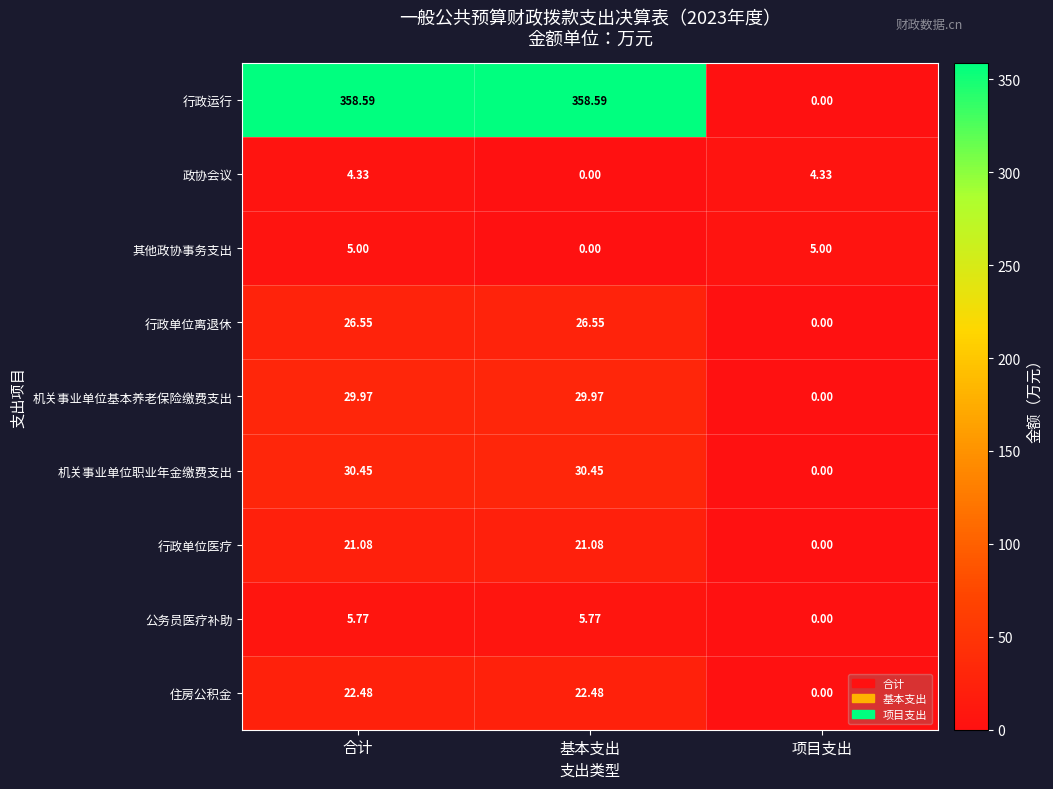

Which series has the largest range (max minus min)?

行政运行